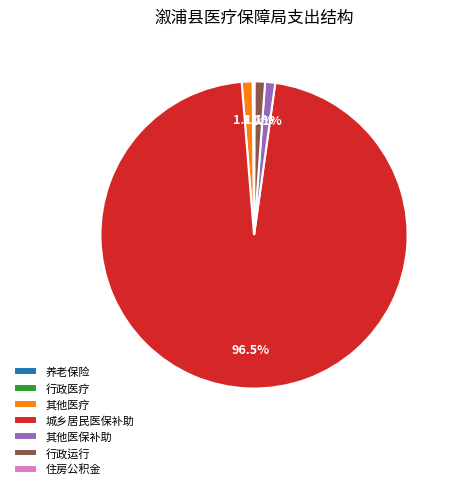

Which slice is the largest?

城乡居民医保补助